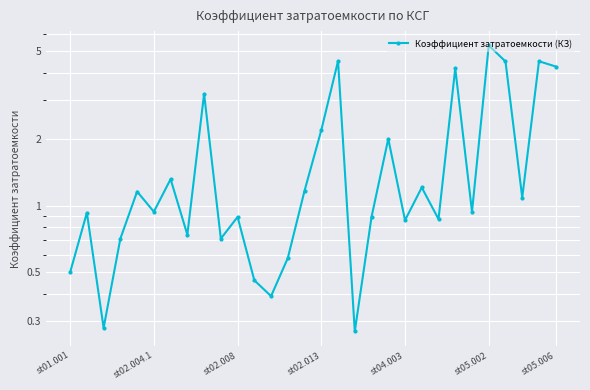

Read the value at 28.

4.5